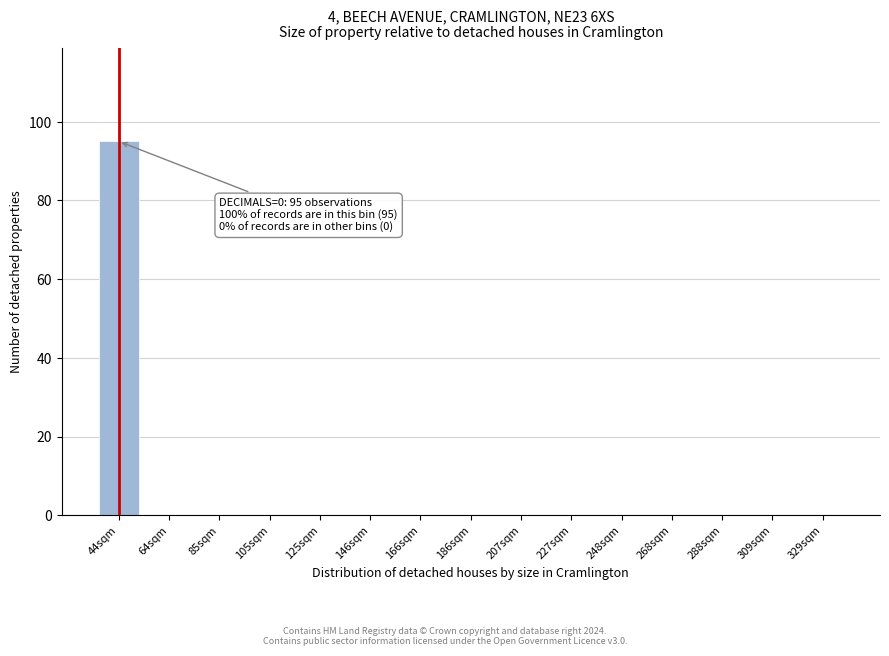

Reading left to right, transcribe all the data shown in this chart.

44sqm=95	64sqm=0	85sqm=0	105sqm=0	125sqm=0	146sqm=0	166sqm=0	186sqm=0	207sqm=0	227sqm=0	248sqm=0	268sqm=0	288sqm=0	309sqm=0	329sqm=0